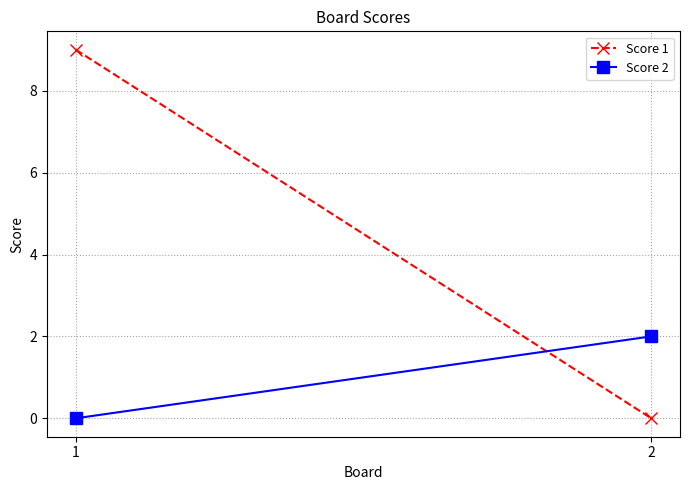

Reading right to left, transcribe all the data shown in this chart.

Score 1: 0	9
Score 2: 2	0